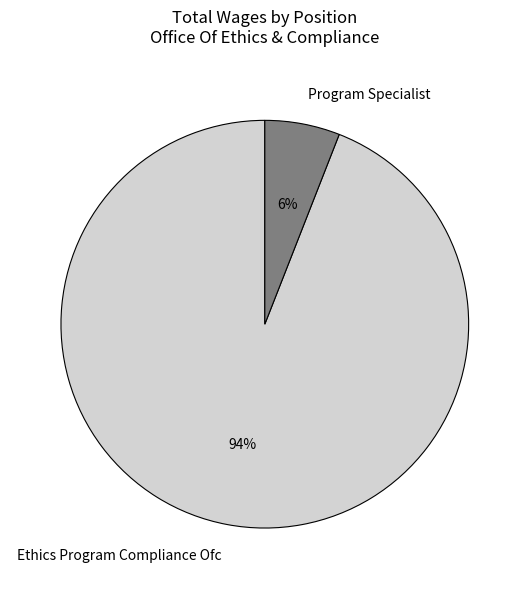

To the nearest percent, what portion does Program Specialist represent?

6%